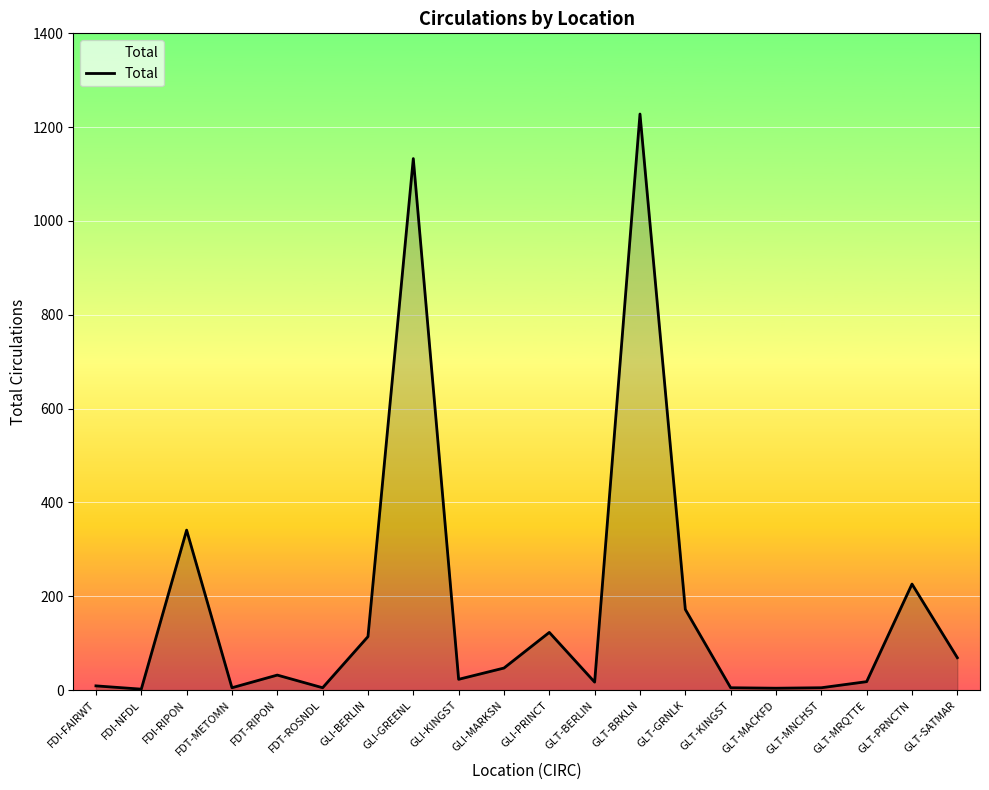

Which label corresponds to the largest value in the chart?

GLT-BRKLN